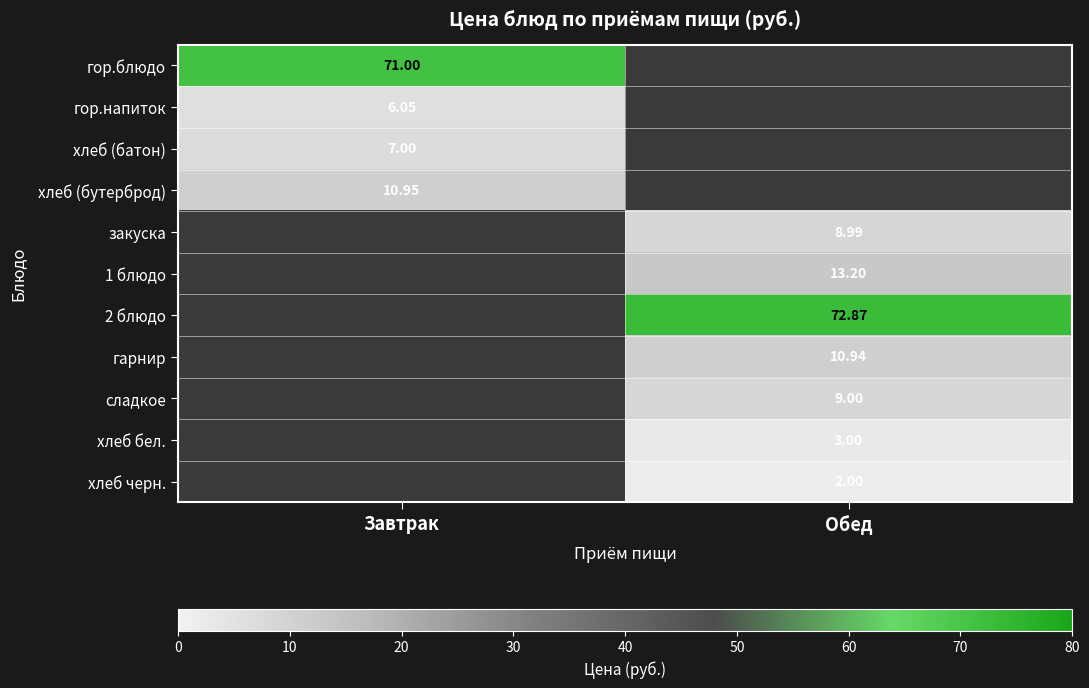

At which category is the sum across all series the highest?

Обед